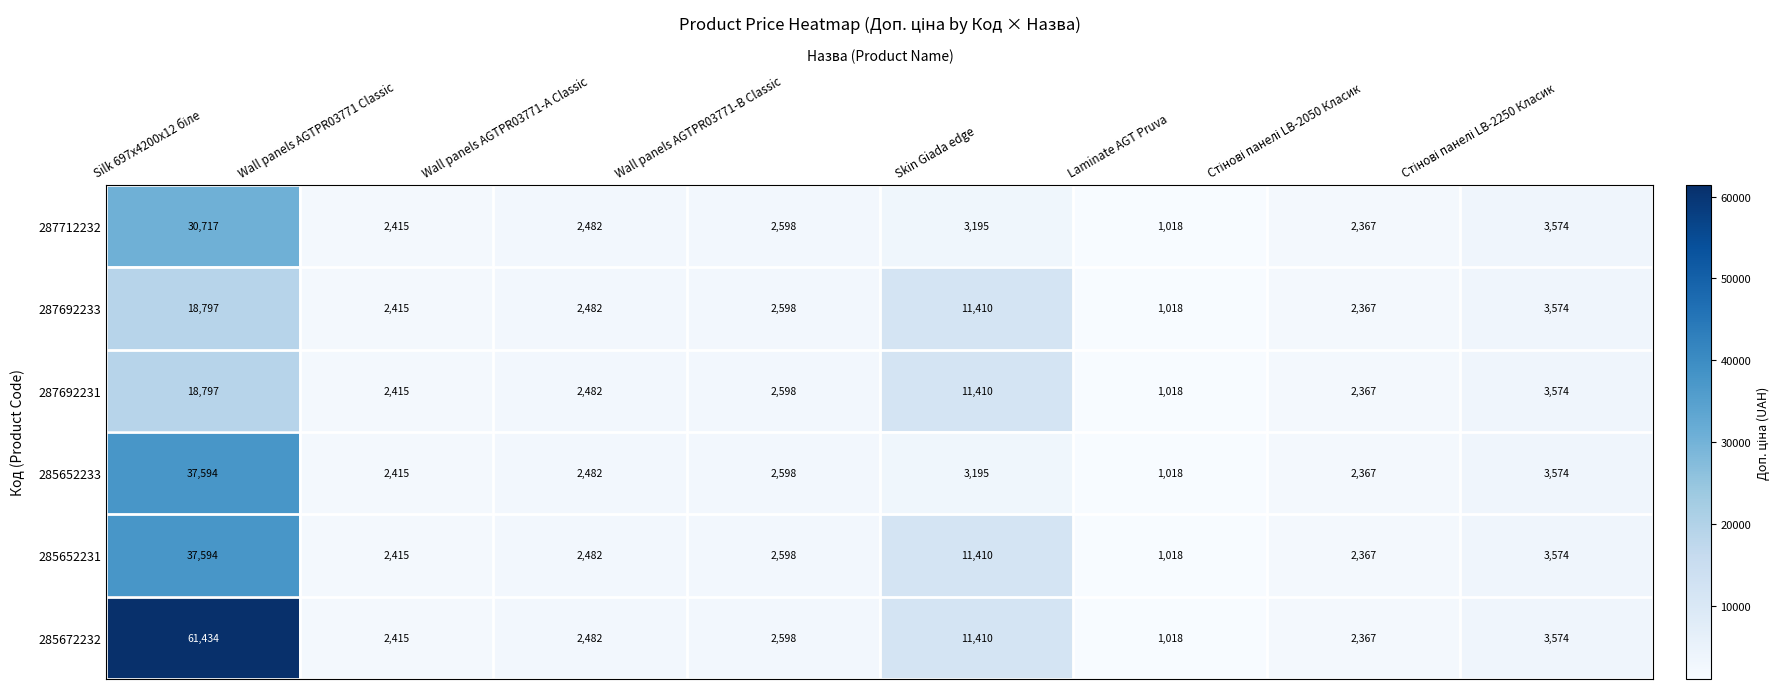

The 287712232 series shows 1792 at Laminate AGT Pruva. True or false?

False